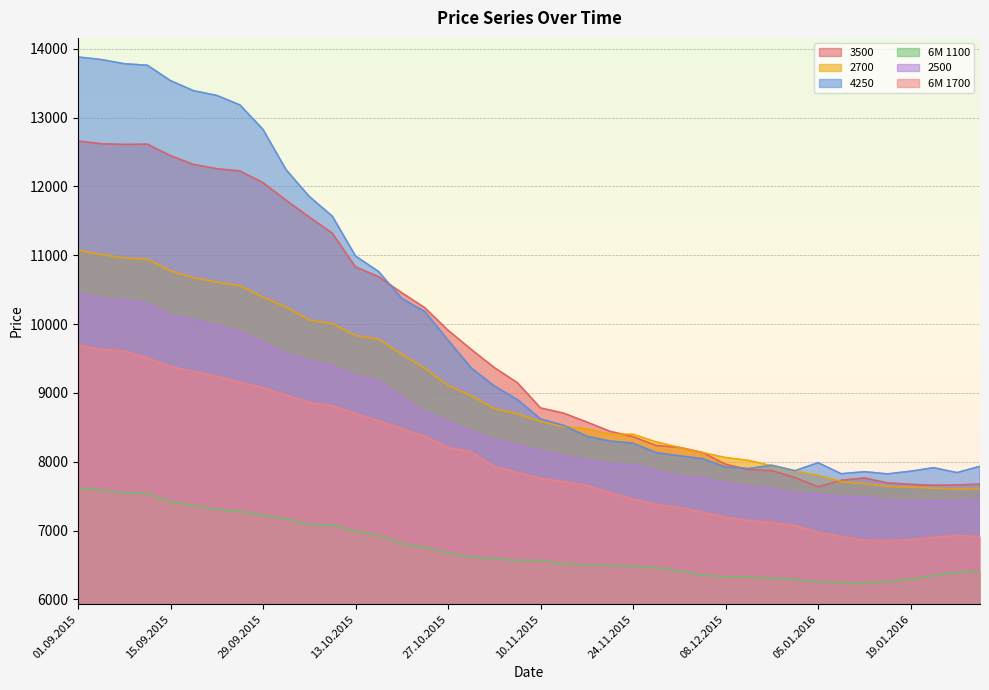

Does the chart display data point markers on the line(s)?

No